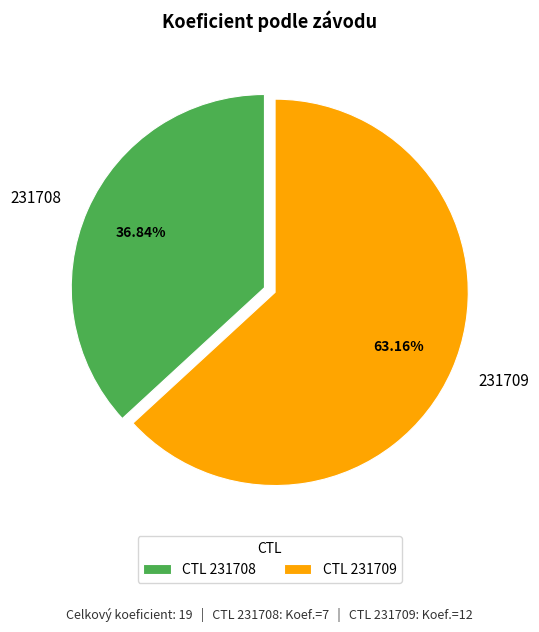

To the nearest percent, what is the difference between the largest and smallest slice percentages?

26%